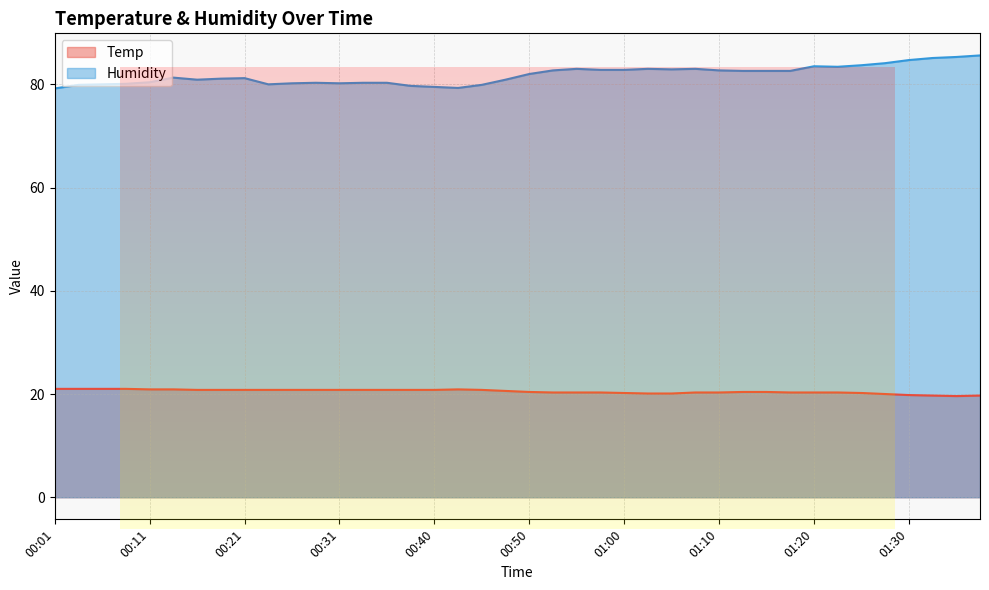

True or false: Temp and Humidity cross at least once.

False